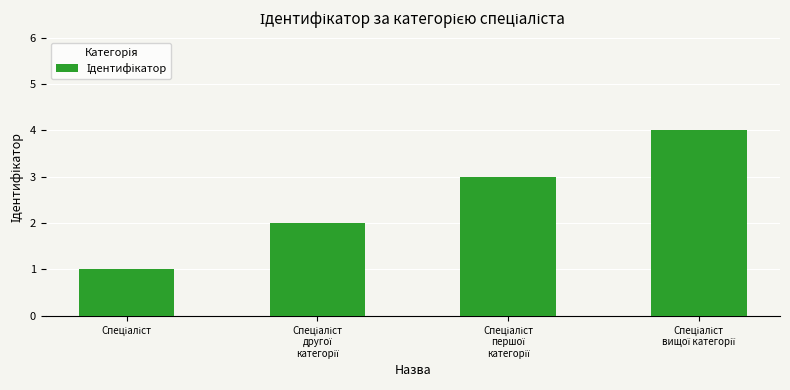

What is the sum of all values?

10